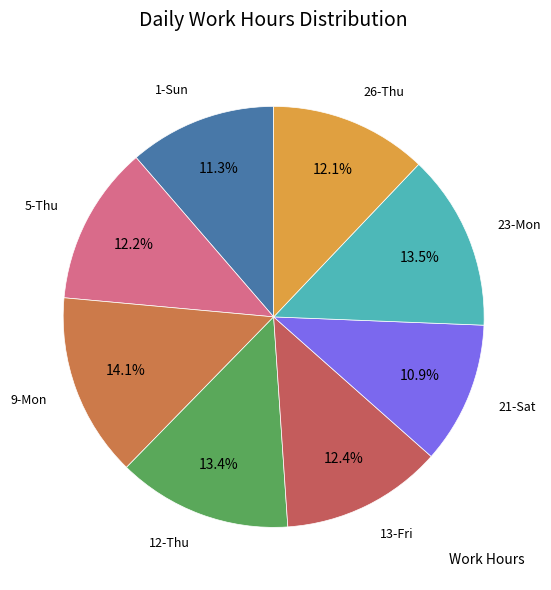

Rank the categories by value from lowest to highest.

21-Sat, 1-Sun, 26-Thu, 5-Thu, 13-Fri, 12-Thu, 23-Mon, 9-Mon